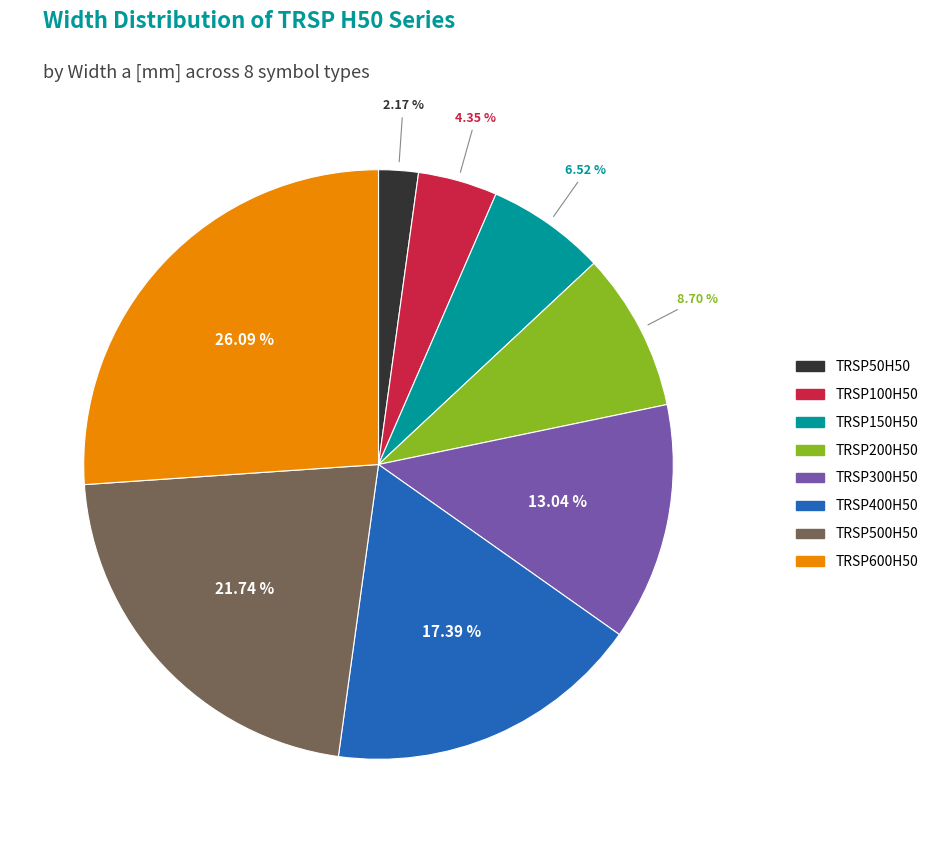

What portion of the pie excludes TRSP300H50?

87.0%